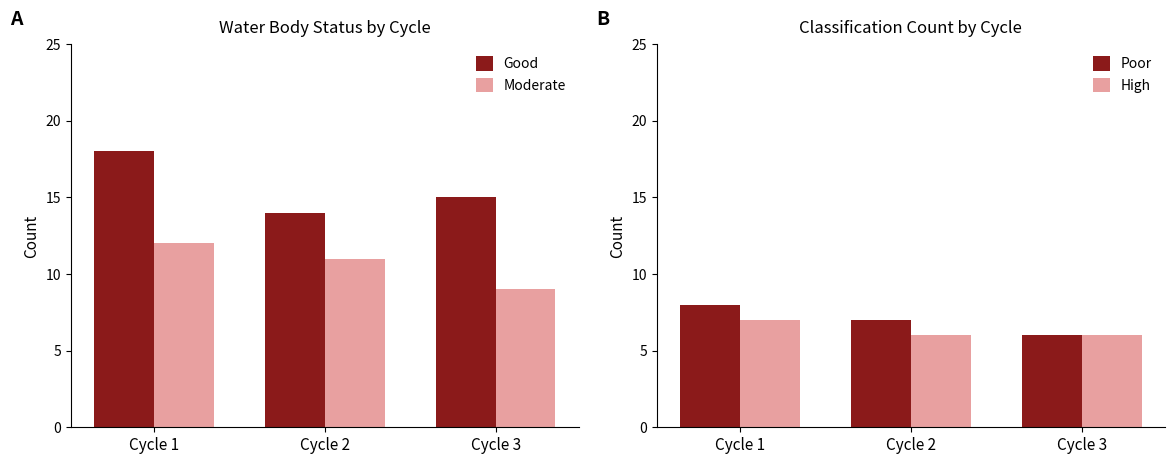

True or false: High has a value of 7 at Cycle 1.

True